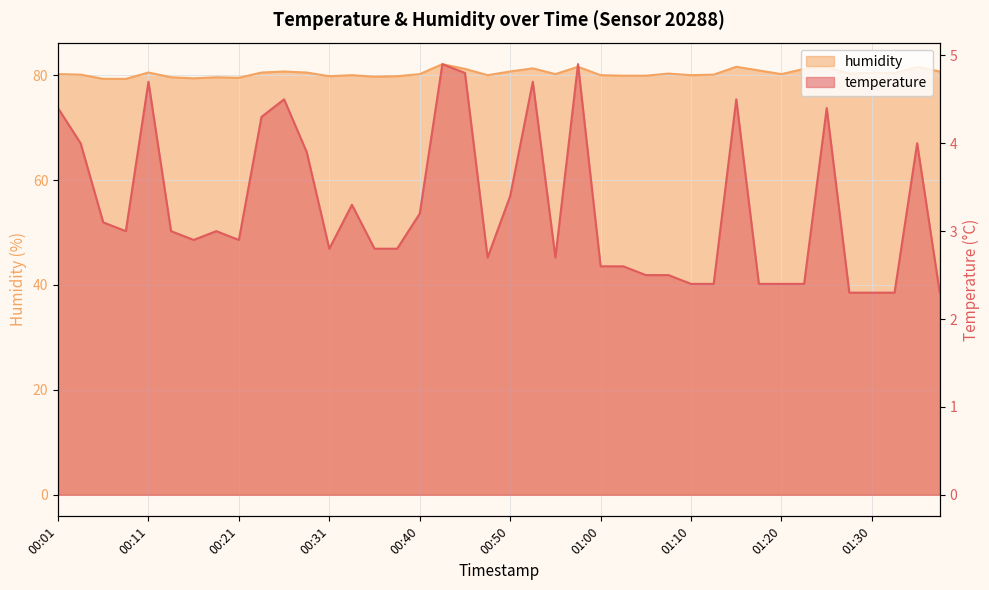

The temperature series shows 4.2 at 00:55. True or false?

False